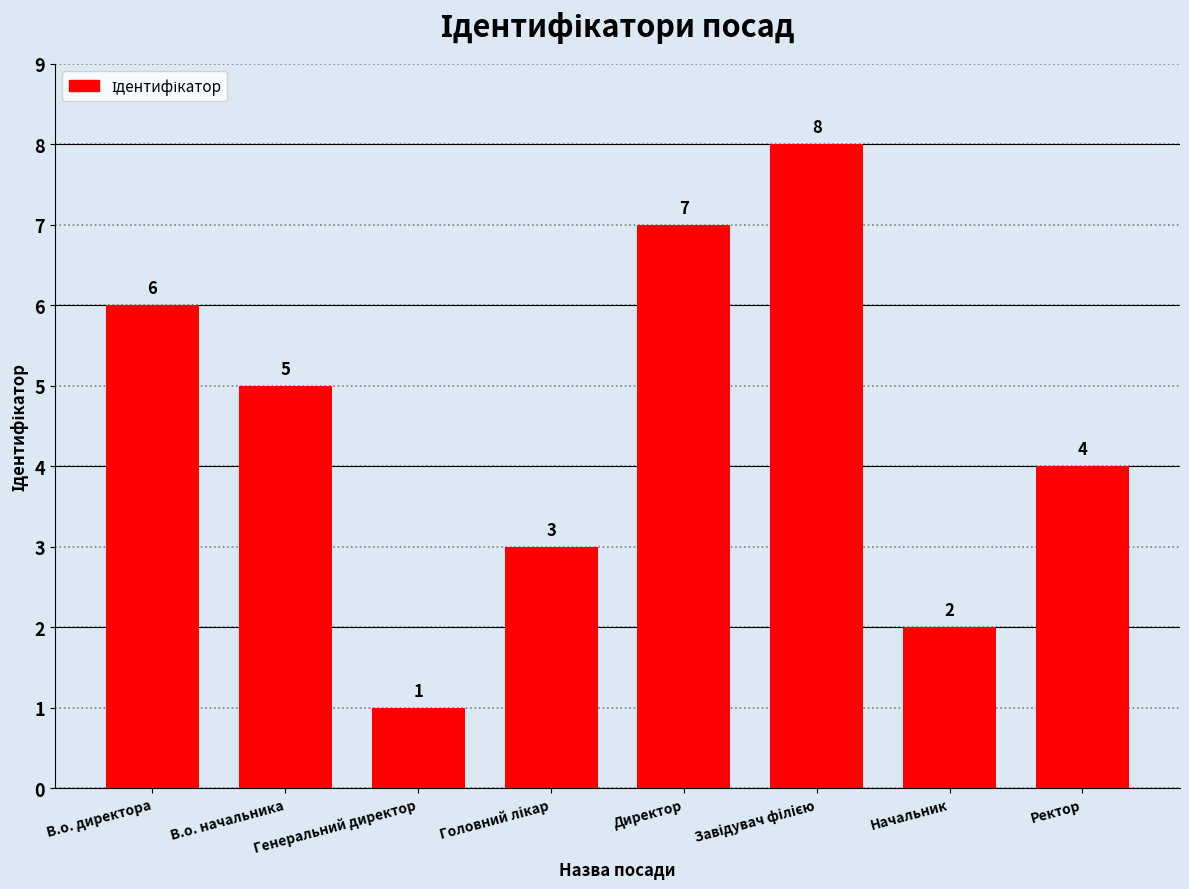

Reading left to right, extract all data points from this chart.

6	5	1	3	7	8	2	4